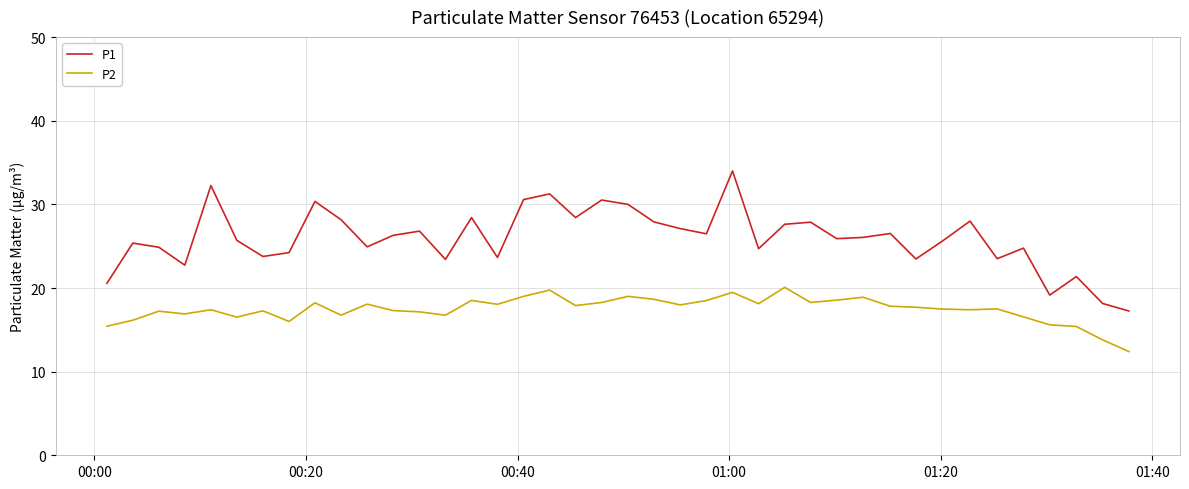

True or false: P2 and P1 intersect in this chart.

False